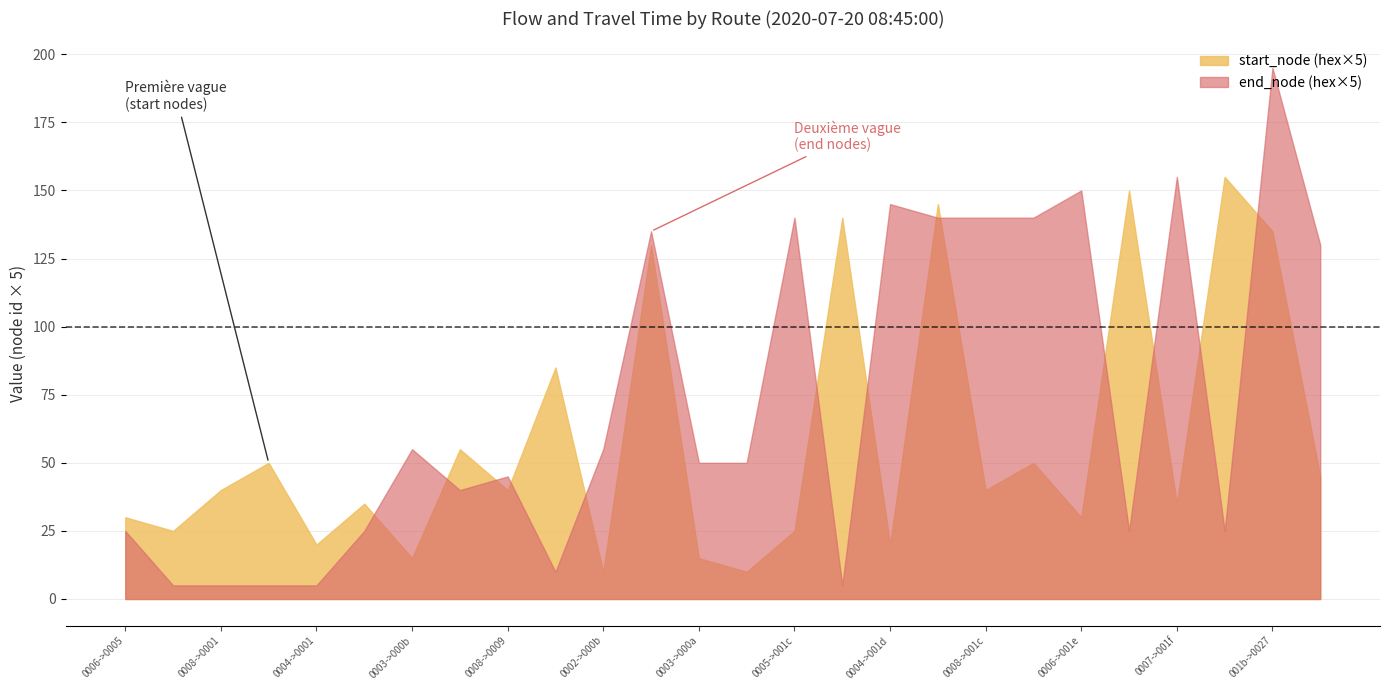

List the series in order of their overall mean, lowest first.

start_node (hex×5), end_node (hex×5)